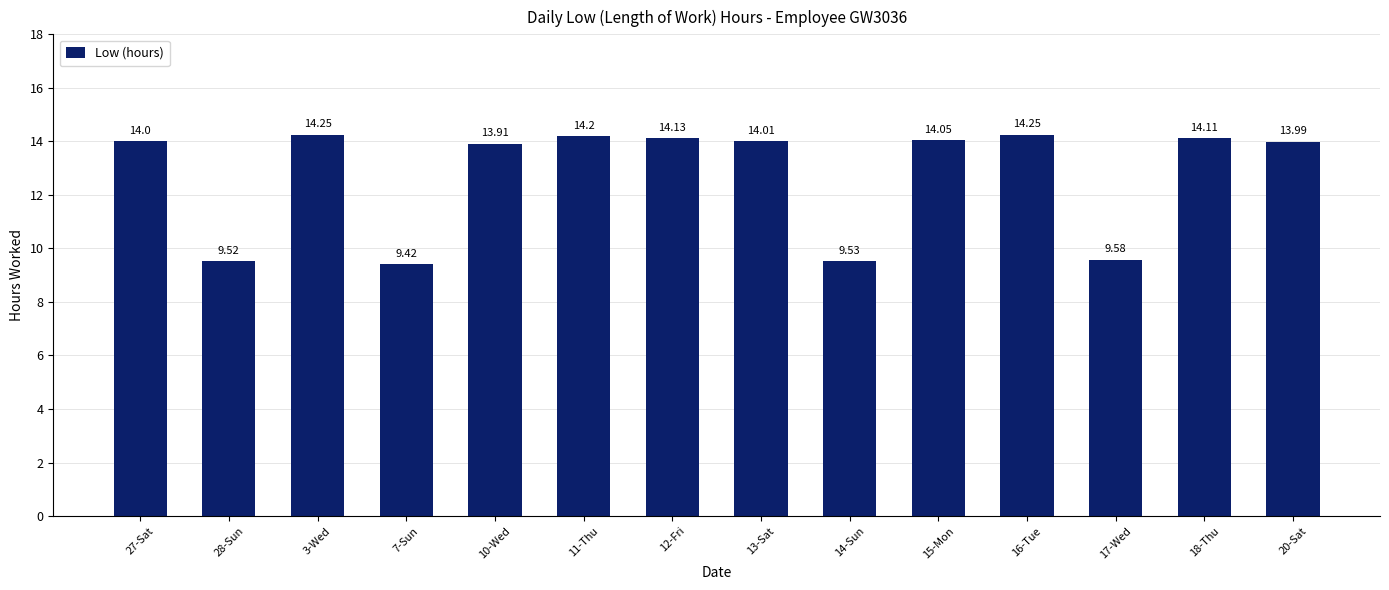

What position from the right is 11-Thu?

9